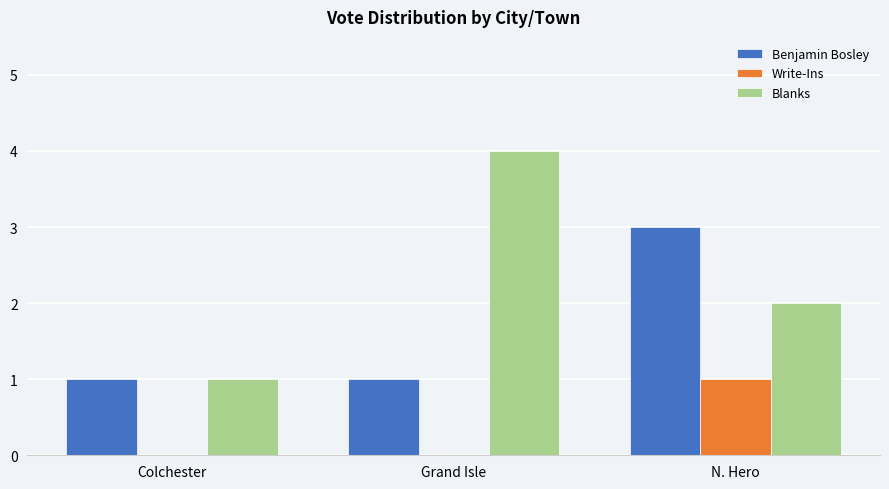

How many groups of bars are there?

3